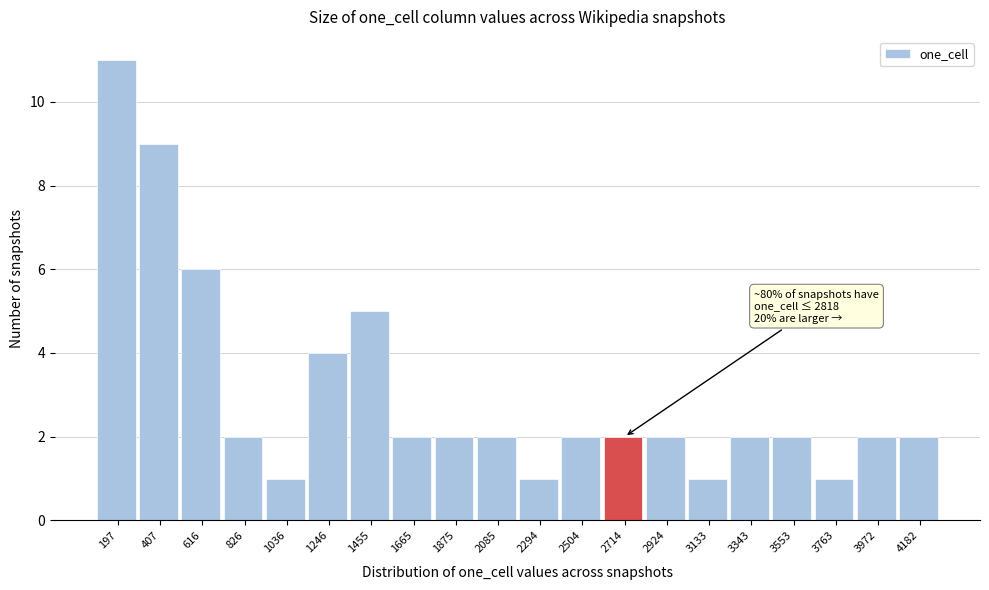

Which range on the x-axis has the tallest bar?

100 to 300